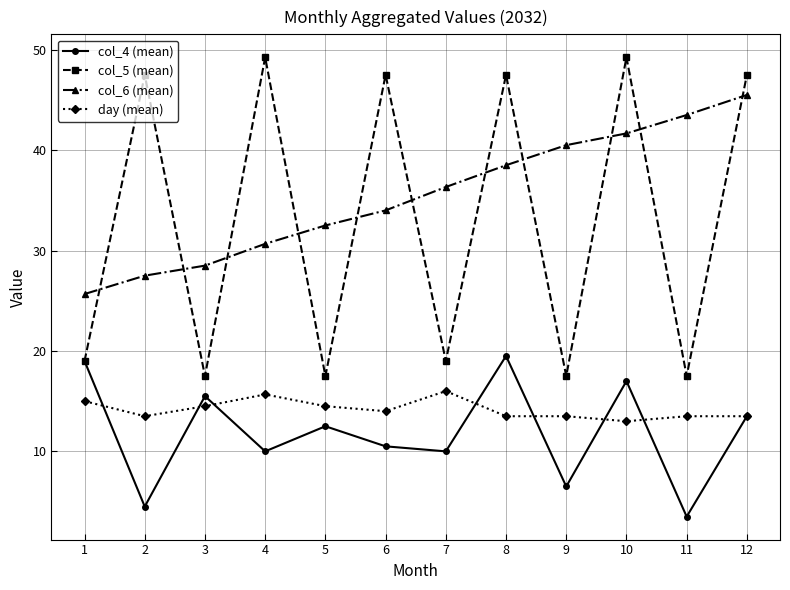

Rank the series at 2 from highest to lowest value.

col_5 (mean), col_6 (mean), day (mean), col_4 (mean)